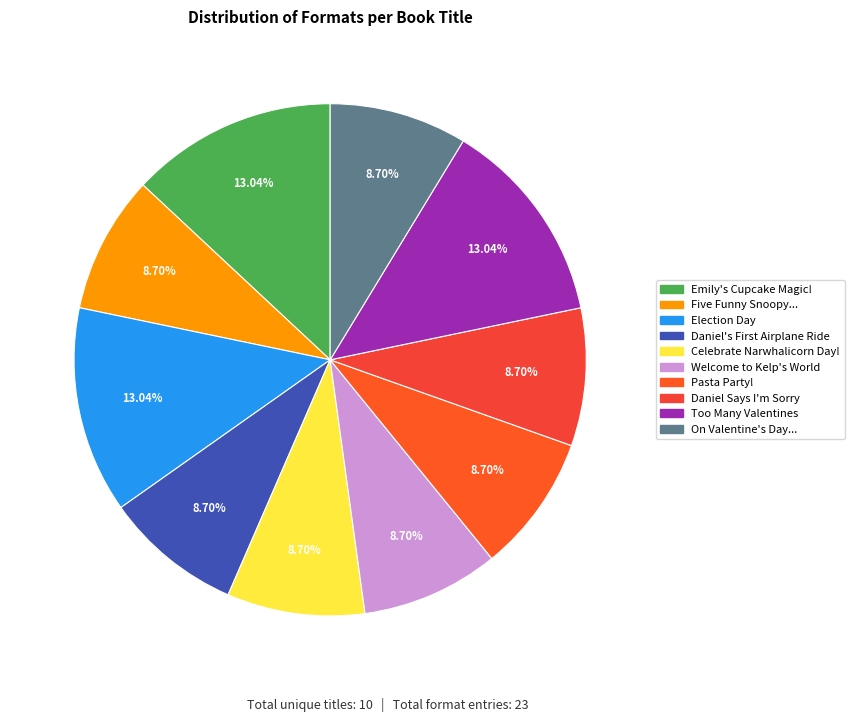

Rank the categories by value from lowest to highest.

Five Funny Snoopy and Charlie Brown Stories, Daniel's First Airplane Ride, Celebrate Narwhalicorn Day!, Welcome to Kelp's World, Pasta Party!, Daniel Says I'm Sorry, On Valentine's Day, We Show We Care!, Emily's Cupcake Magic!, Election Day, Too Many Valentines